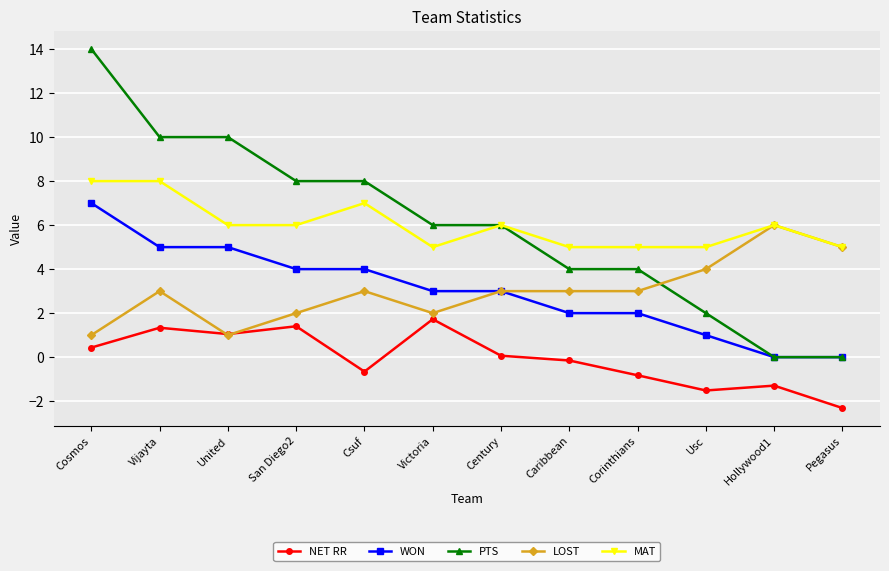

What is the label of the 11th point from the left?

Hollywood1